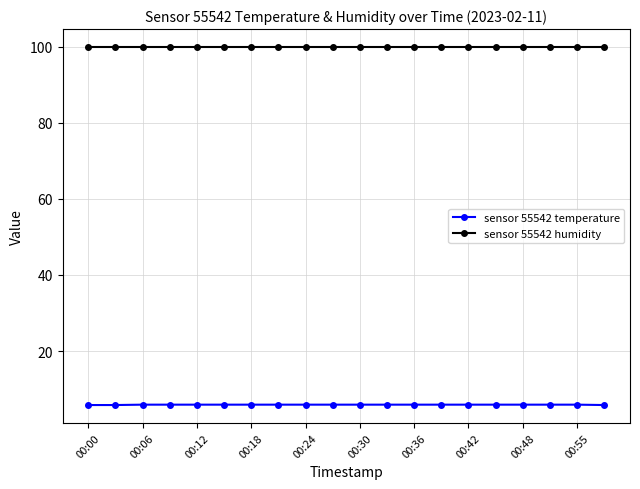

True or false: sensor 55542 temperature and sensor 55542 humidity cross at least once.

False